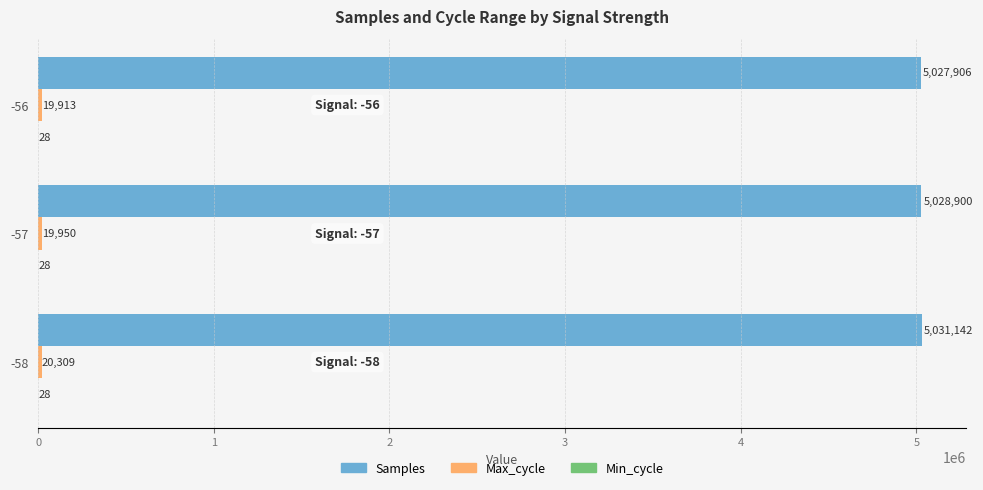

How many Samples values are between 5027906 and 5031142?

3